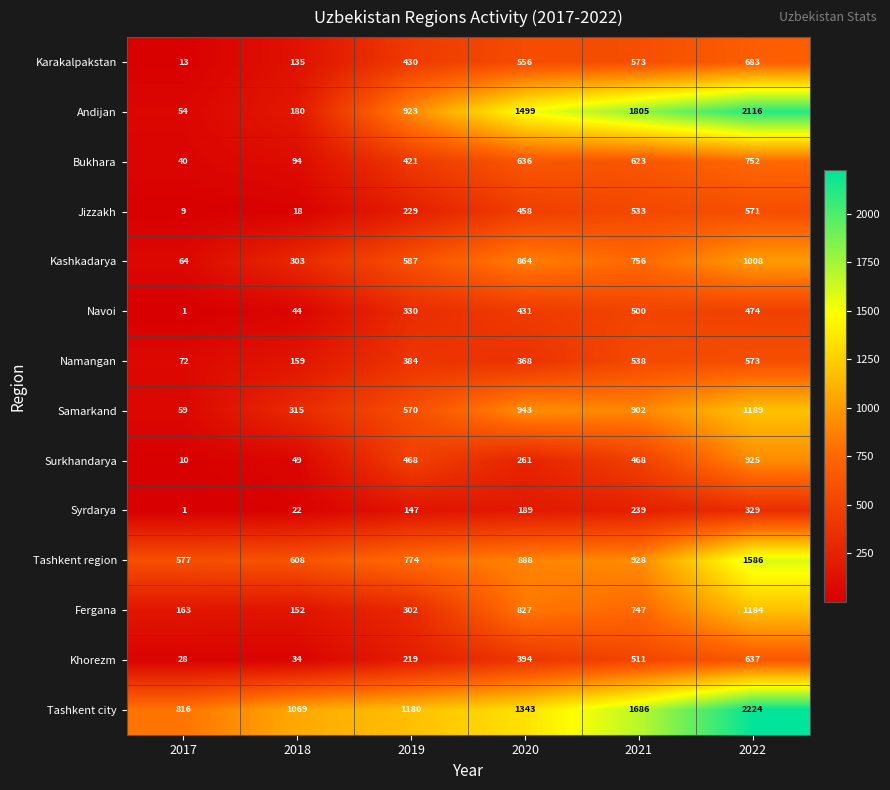

How many series are shown in this chart?

14